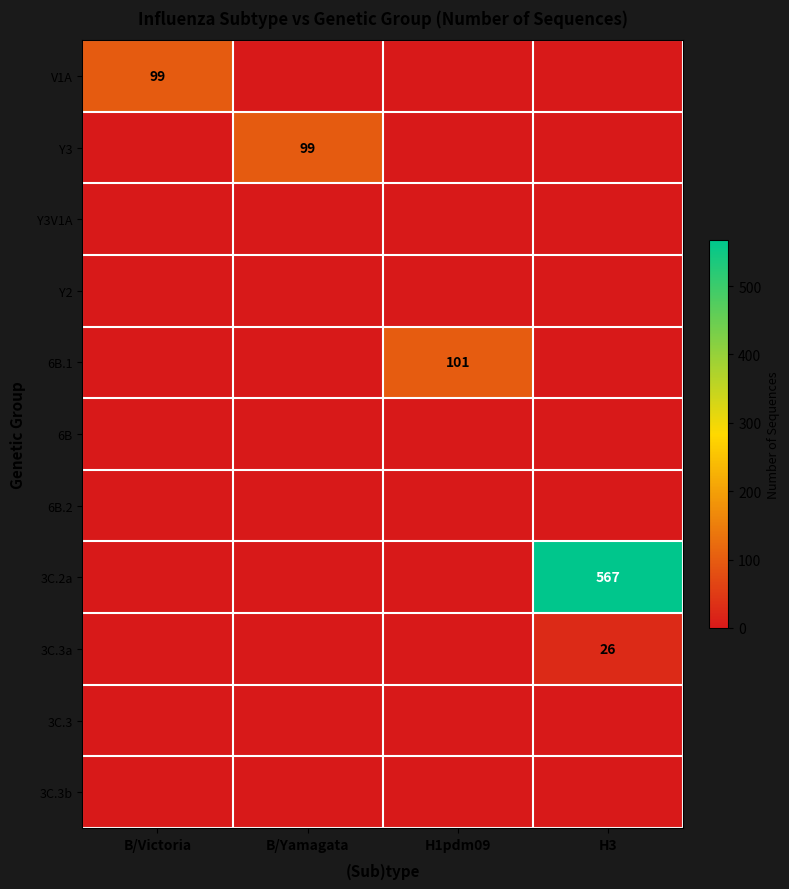

Which category has the highest value across all series?

H3